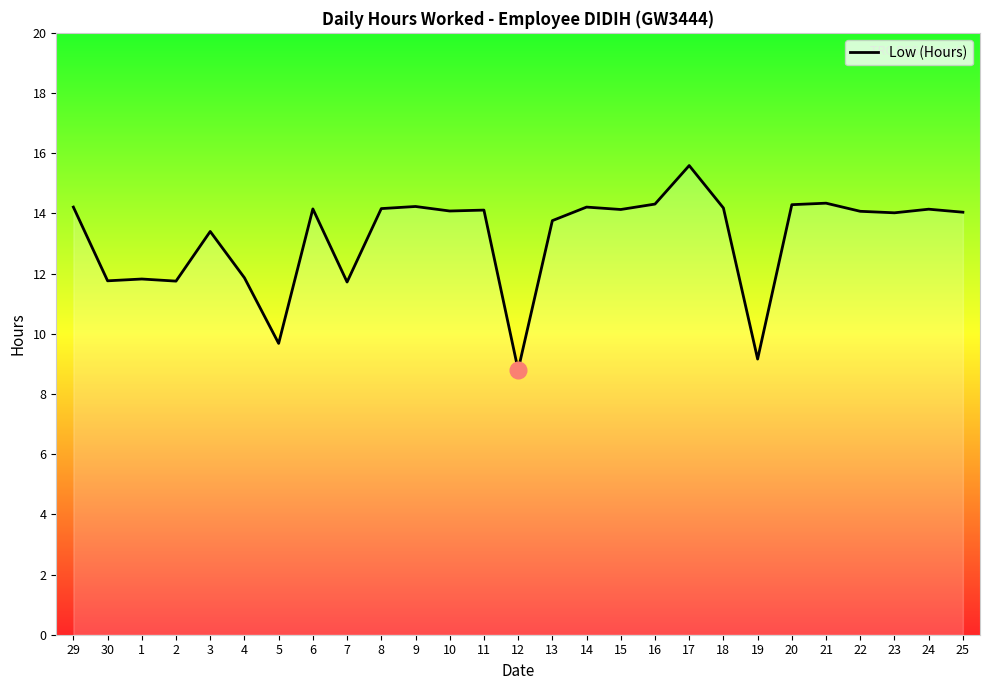

What is the sum of all values?

356.0